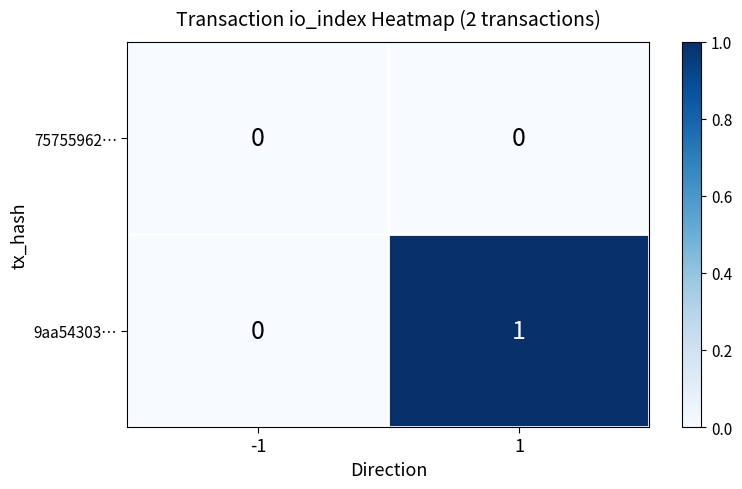

Count the number of categories in the chart.

2